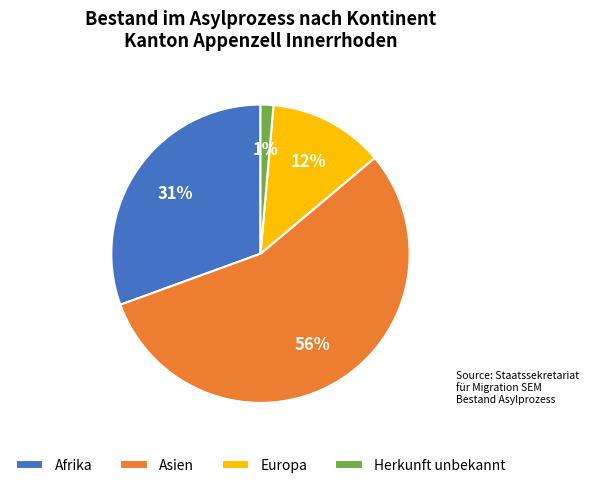

Rank the categories by value from highest to lowest.

Asien, Afrika, Europa, Herkunft unbekannt